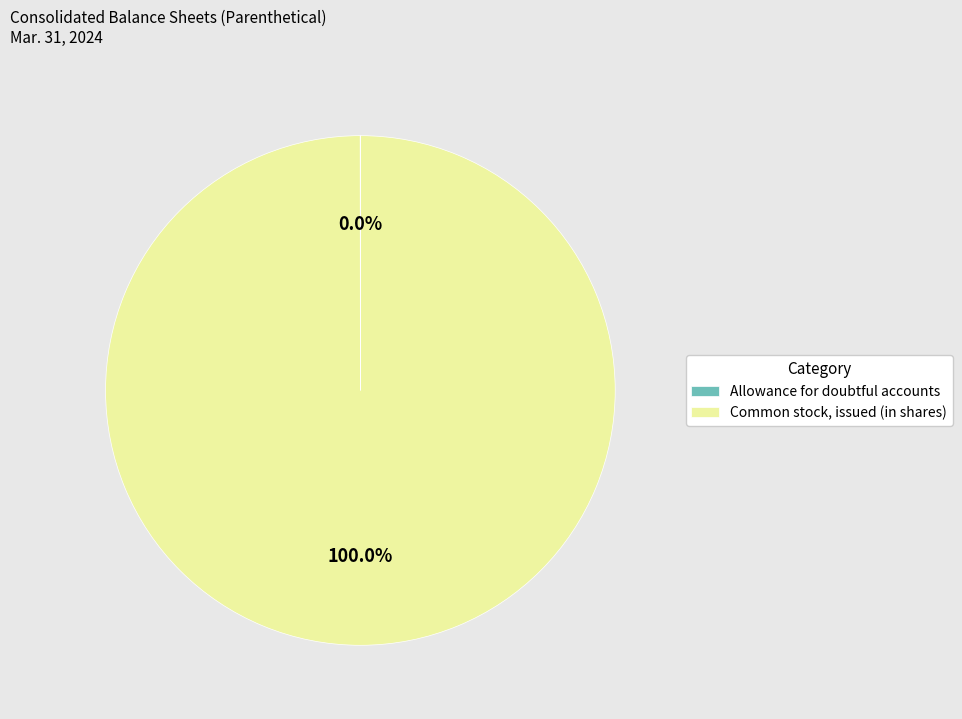

Is there a majority slice in this chart?

Yes